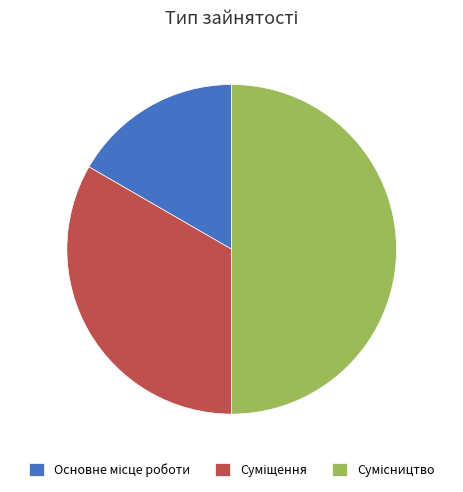

How many segments does this pie chart have?

3